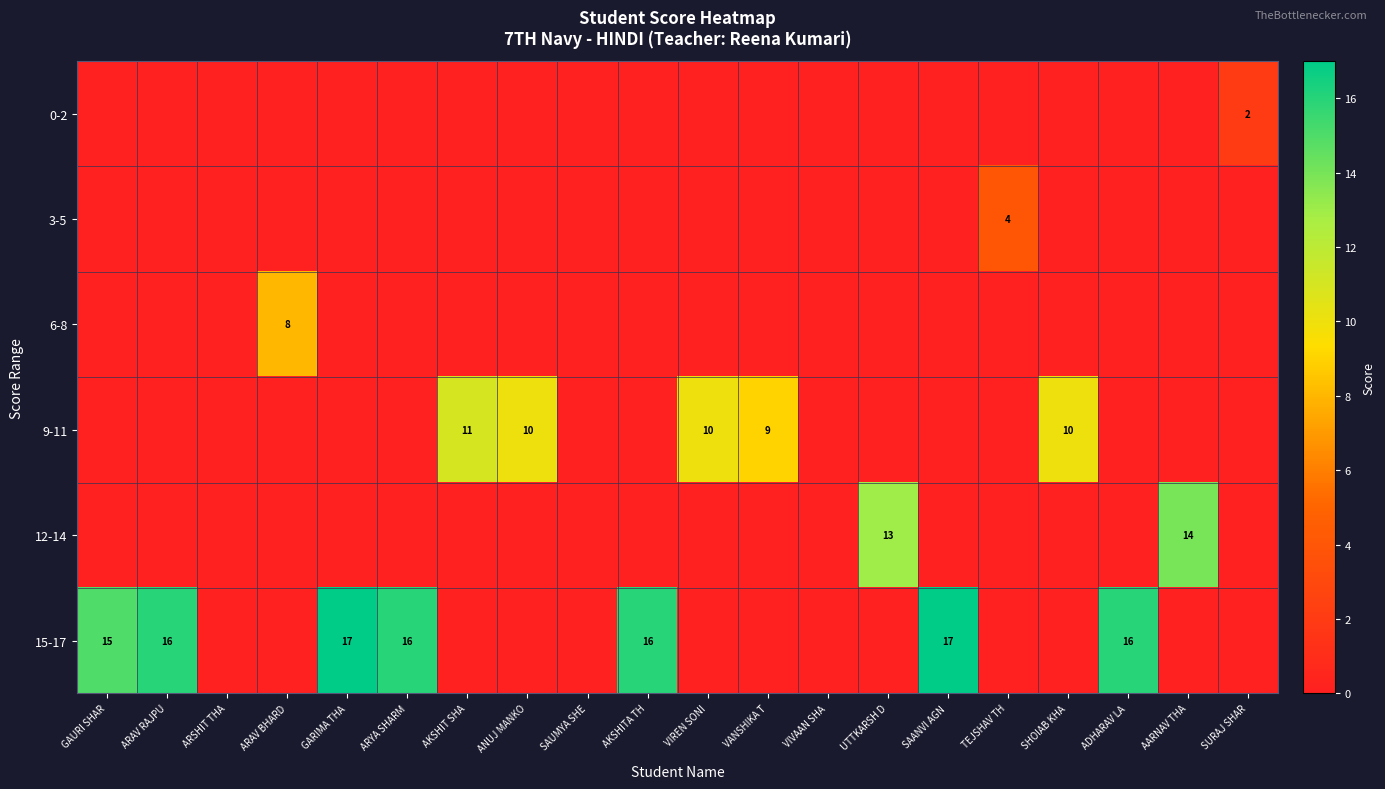

At VIREN SONI, list the series in order from smallest to largest.

0-2, 3-5, 6-8, 12-14, 15-17, 9-11